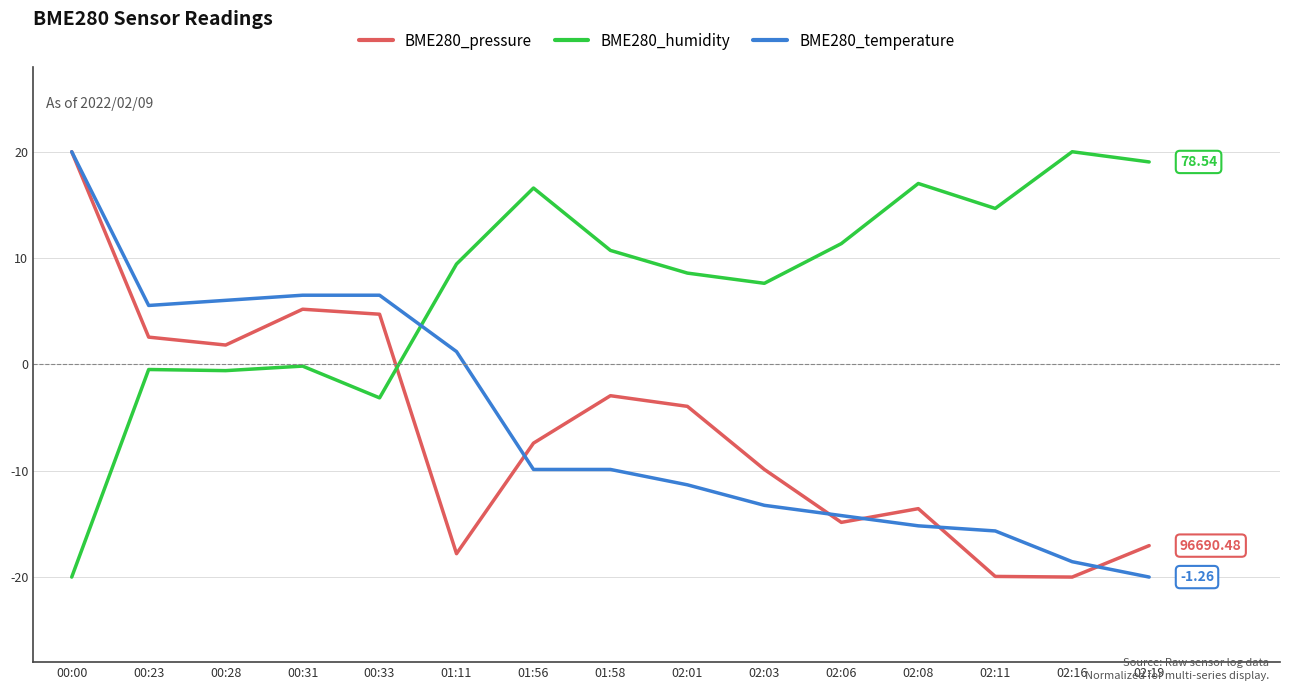

Which series has the largest total across all categories?

BME280_humidity